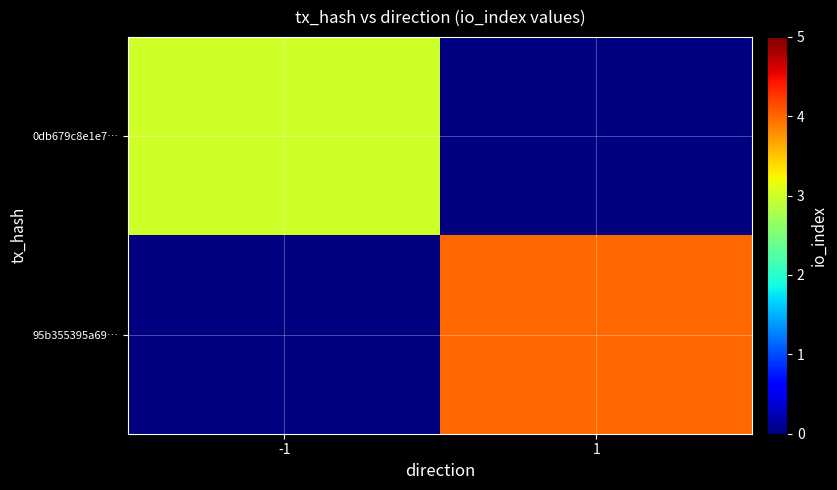

Rank the series by their average value, from lowest to highest.

0db679c8e1e7…, 95b355395a69…